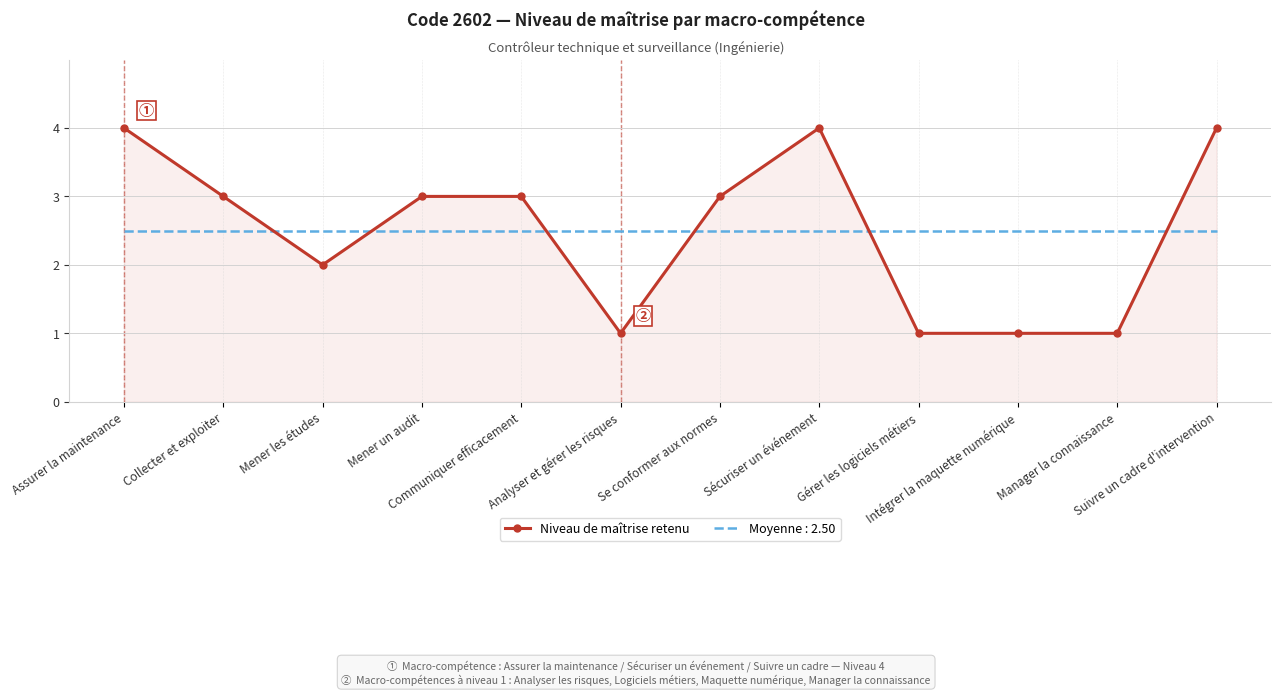

Rank the series by their maximum value, from highest to lowest.

Niveau de maîtrise retenu, Moyenne : 2.50